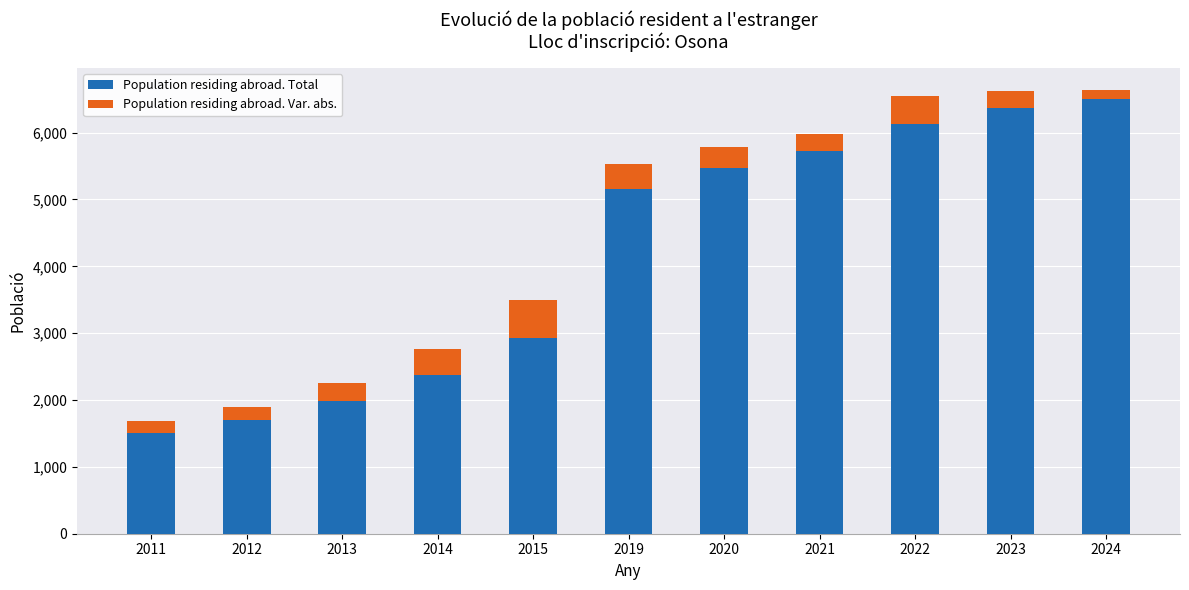

What is the average value of the Population residing abroad. Total series?

4168